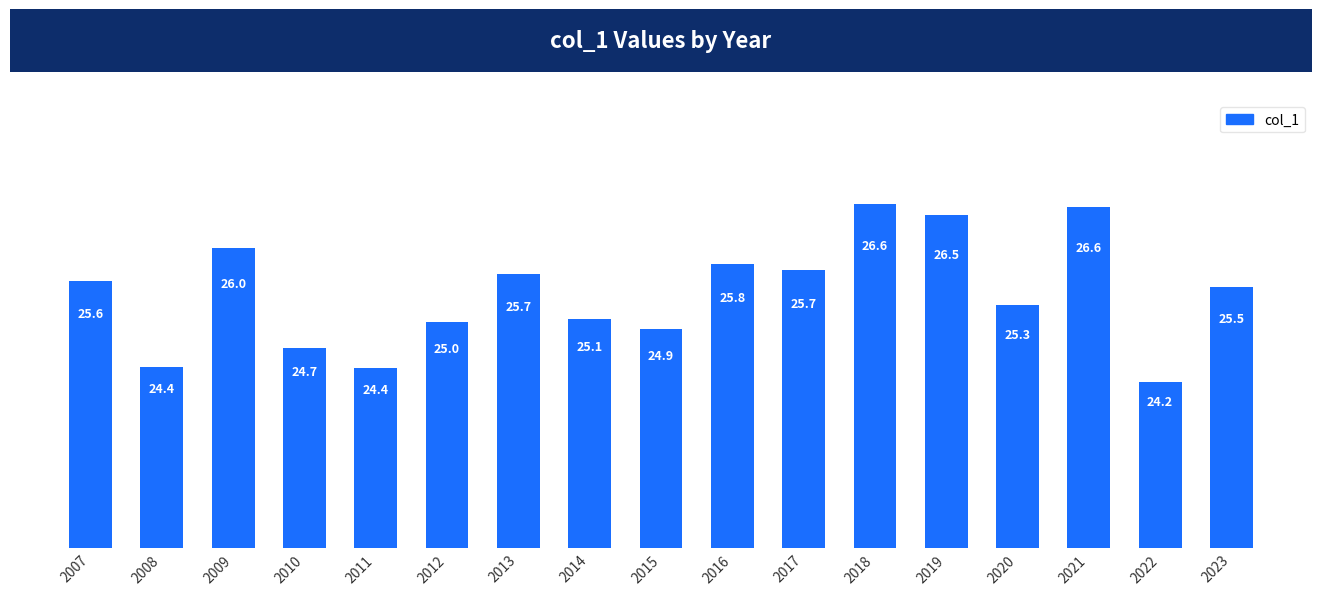

What is the value of the 1st bar from the left?

25.6